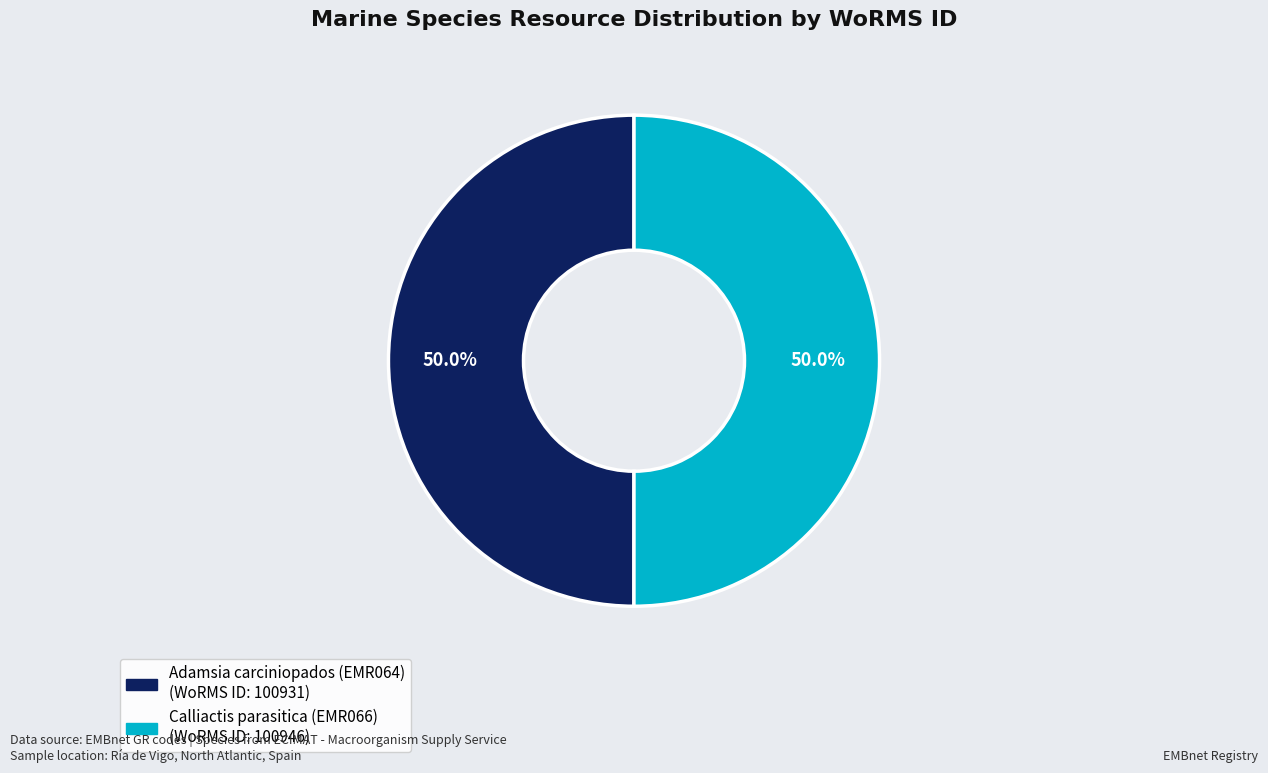

Approximately how many times larger is the value at Adamsia carciniopados (EMR064) compared to Calliactis parasitica (EMR066)?

1.0